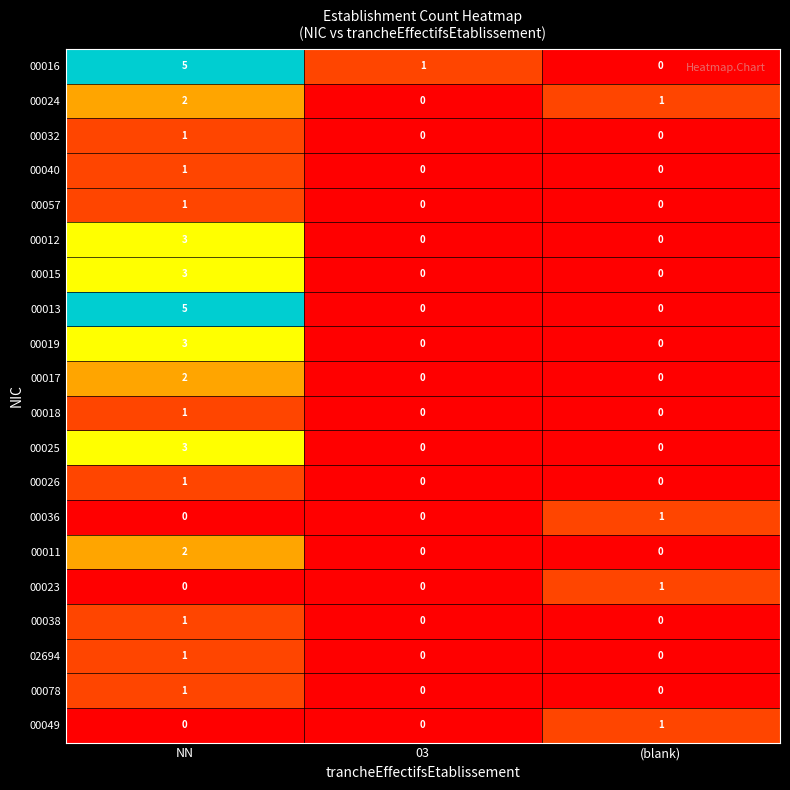

Which label corresponds to the largest value in the chart?

NN